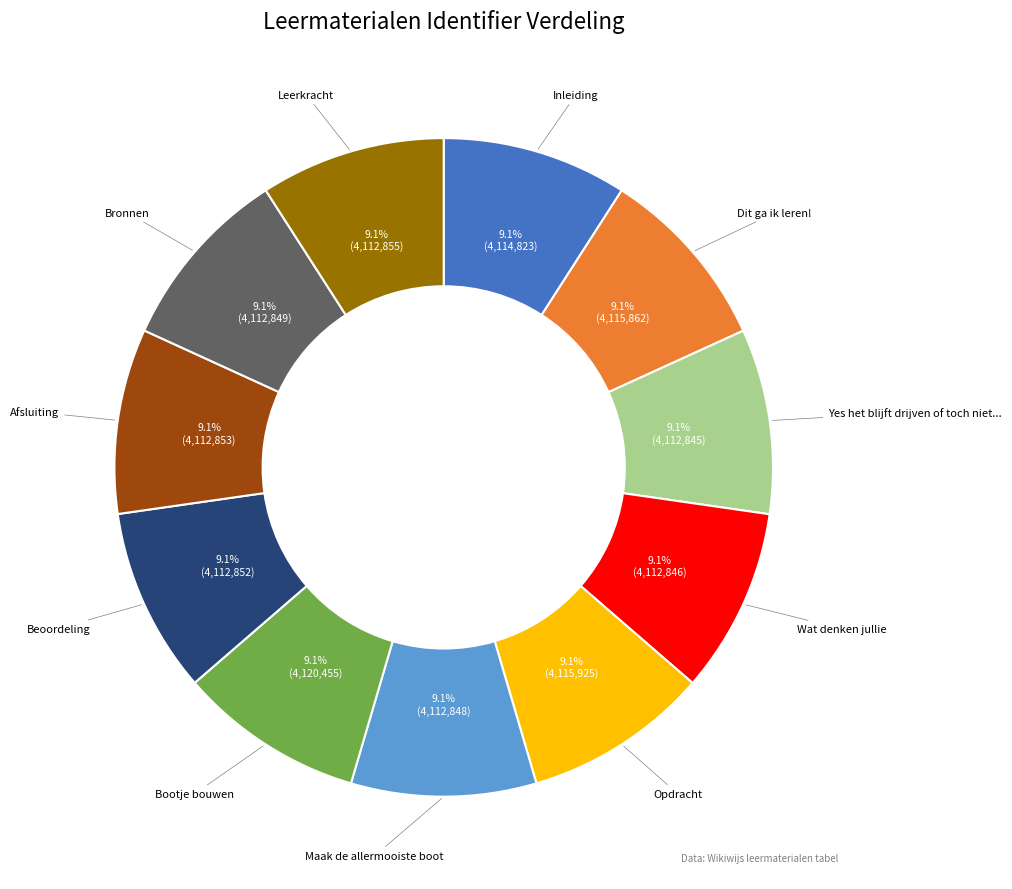

How many slices are in this pie chart?

11